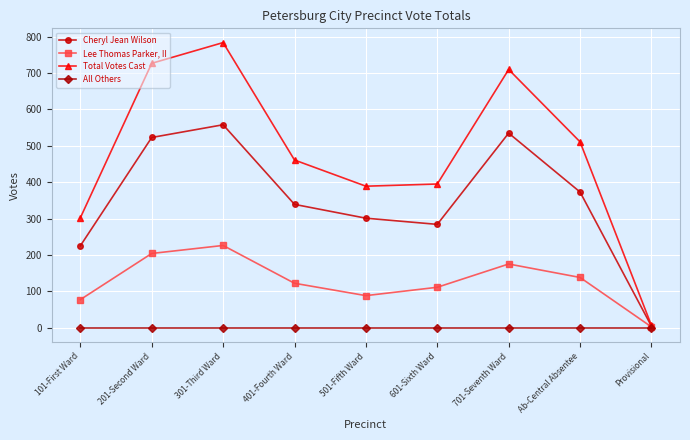

Reading left to right, extract all data points from this chart.

Cheryl Jean Wilson: 101-First Ward=225	201-Second Ward=523	301-Third Ward=558	401-Fourth Ward=339	501-Fifth Ward=301	601-Sixth Ward=284	701-Seventh Ward=535	Ab-Central Absentee=373	Provisional=4
Lee Thomas Parker, II: 101-First Ward=77	201-Second Ward=204	301-Third Ward=226	401-Fourth Ward=122	501-Fifth Ward=88	601-Sixth Ward=111	701-Seventh Ward=175	Ab-Central Absentee=138	Provisional=2
Total Votes Cast: 101-First Ward=302	201-Second Ward=727	301-Third Ward=784	401-Fourth Ward=461	501-Fifth Ward=389	601-Sixth Ward=395	701-Seventh Ward=710	Ab-Central Absentee=511	Provisional=6
All Others: 101-First Ward=0	201-Second Ward=0	301-Third Ward=0	401-Fourth Ward=0	501-Fifth Ward=0	601-Sixth Ward=0	701-Seventh Ward=0	Ab-Central Absentee=0	Provisional=0